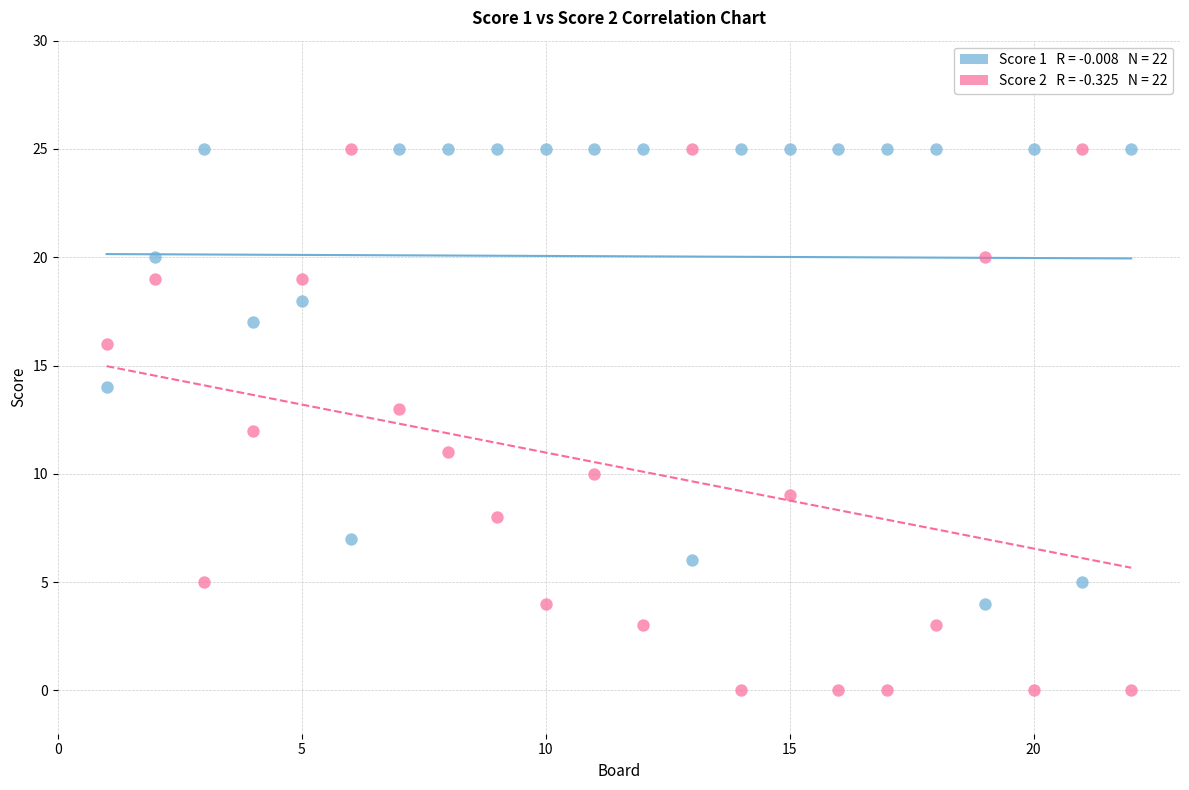

Across all data points, what is the range of X values (max minus min)?

21